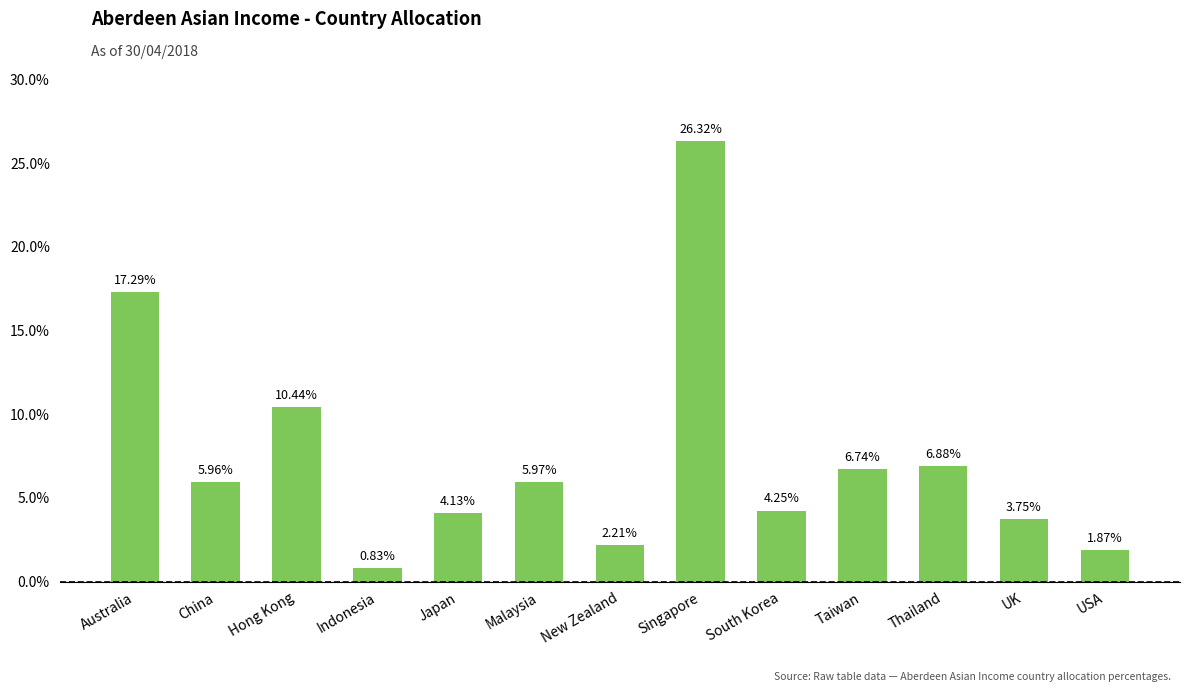

What is the label of the 2nd bar from the left?

China